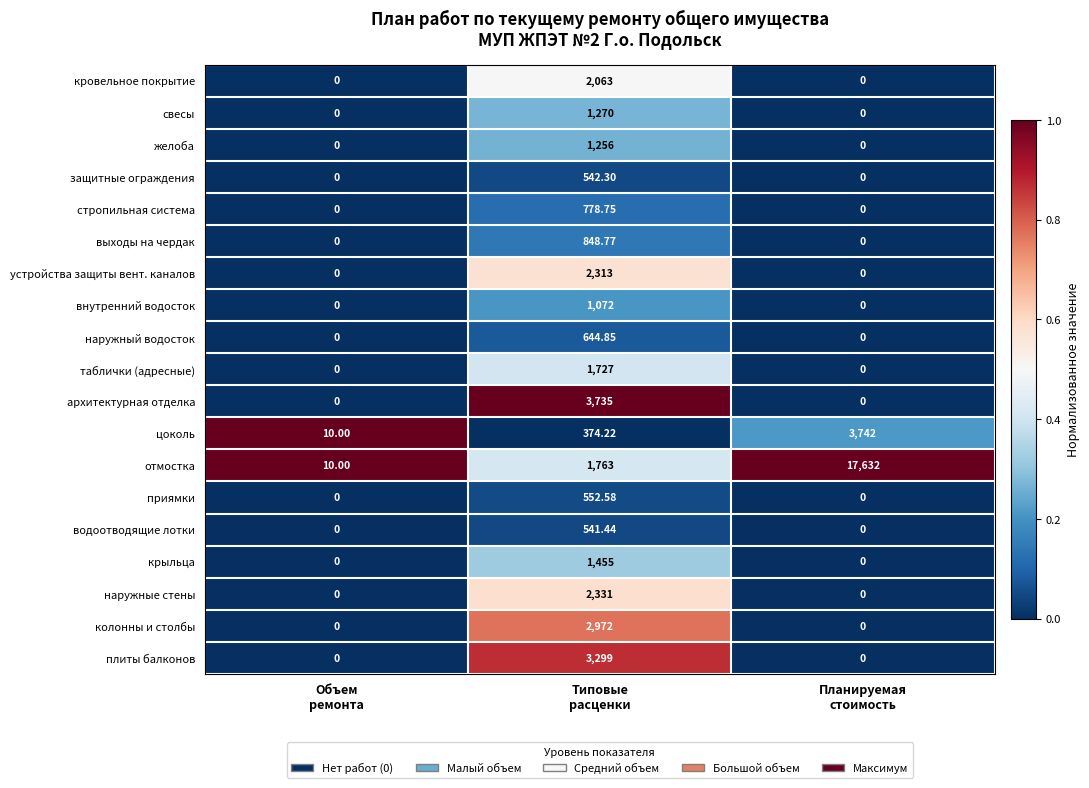

How many distinct data groups are displayed?

19